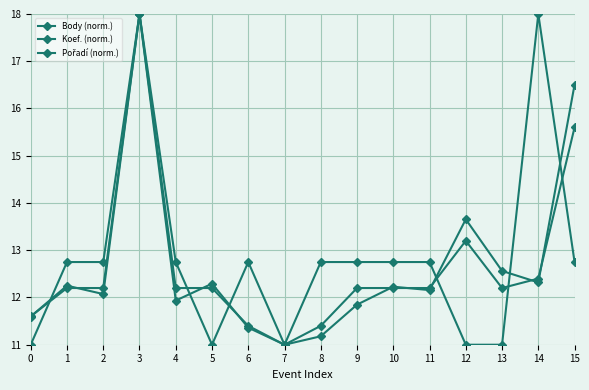

In Pořadí (norm.), how many points are lower than both neighbors (excluding endpoints)?

2